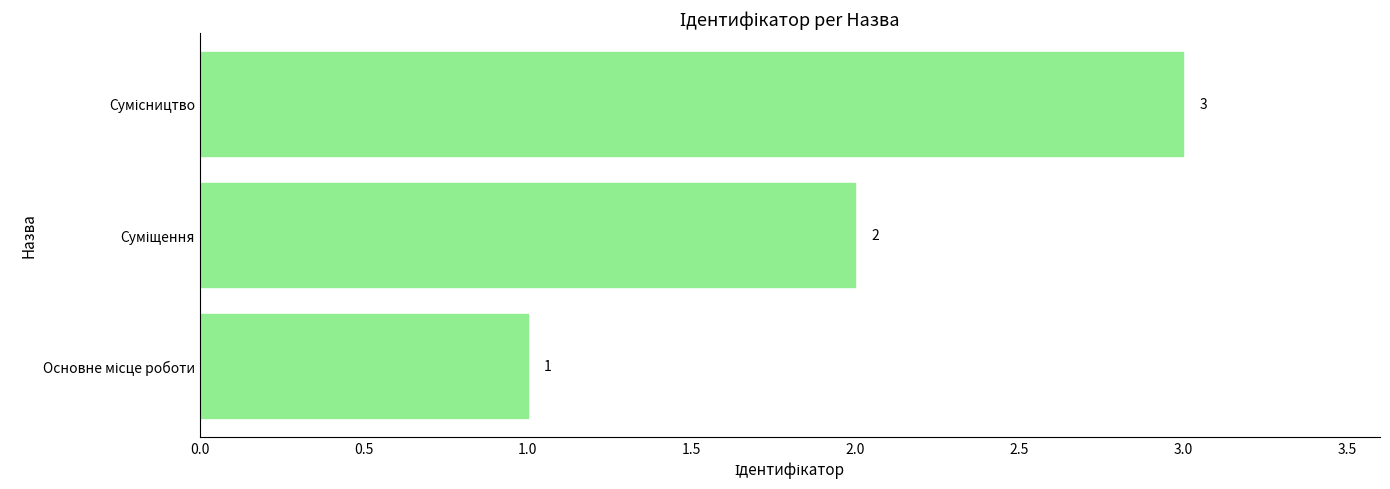

Does the chart contain stacked bars?

No